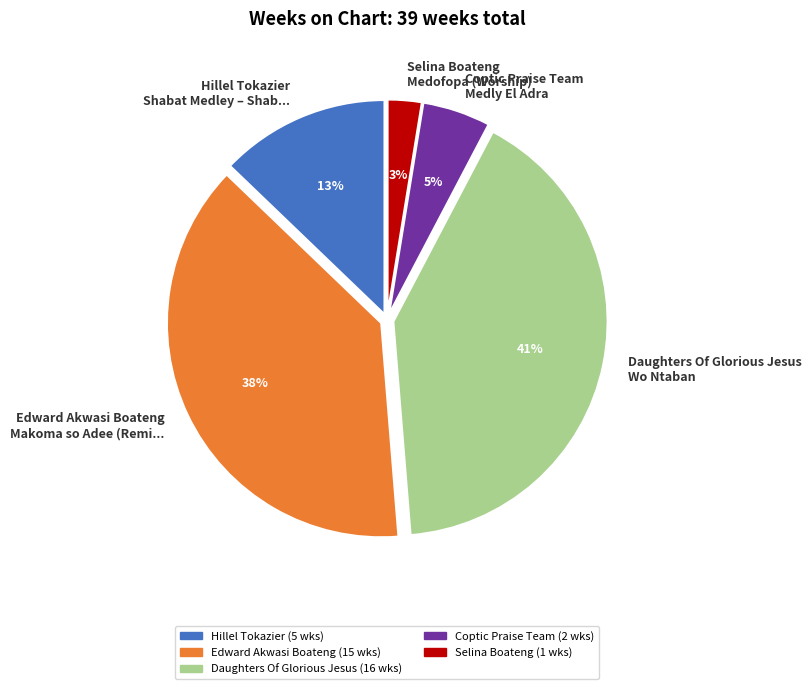

Which slice is the largest?

Daughters Of Glorious Jesus Wo Ntaban